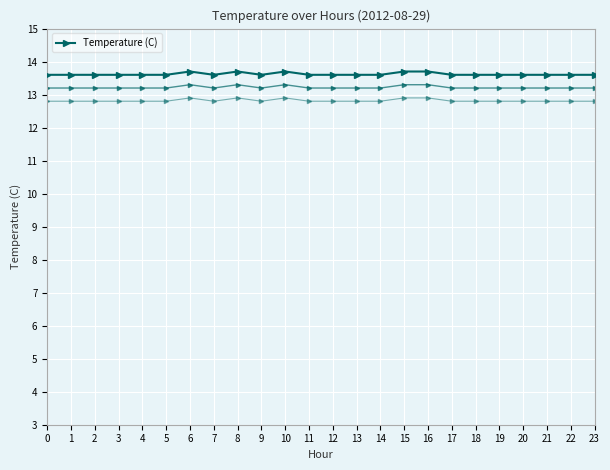

Reading left to right, extract all data points from this chart.

0=13.6	1=13.6	2=13.6	3=13.6	4=13.6	5=13.6	6=13.7	7=13.6	8=13.7	9=13.6	10=13.7	11=13.6	12=13.6	13=13.6	14=13.6	15=13.7	16=13.7	17=13.6	18=13.6	19=13.6	20=13.6	21=13.6	22=13.6	23=13.6